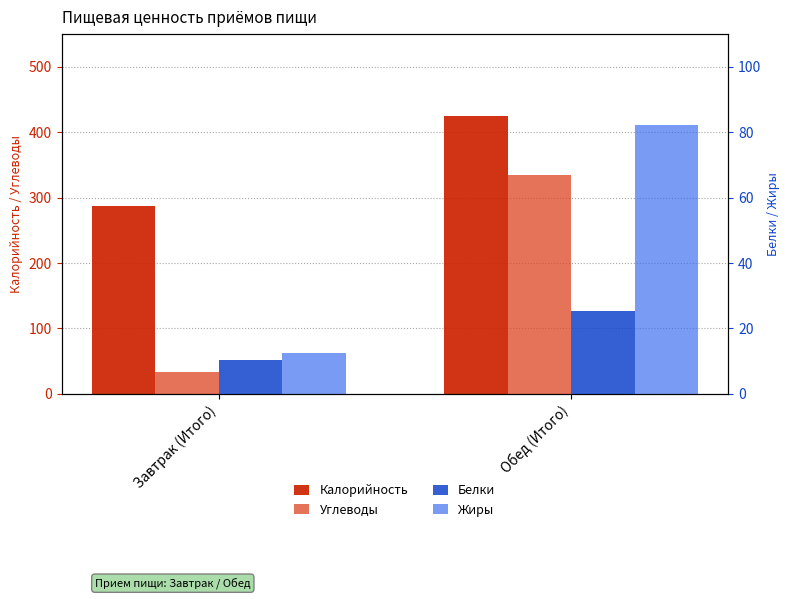

The Углеводы series shows 334.0 at Обед (Итого). True or false?

True